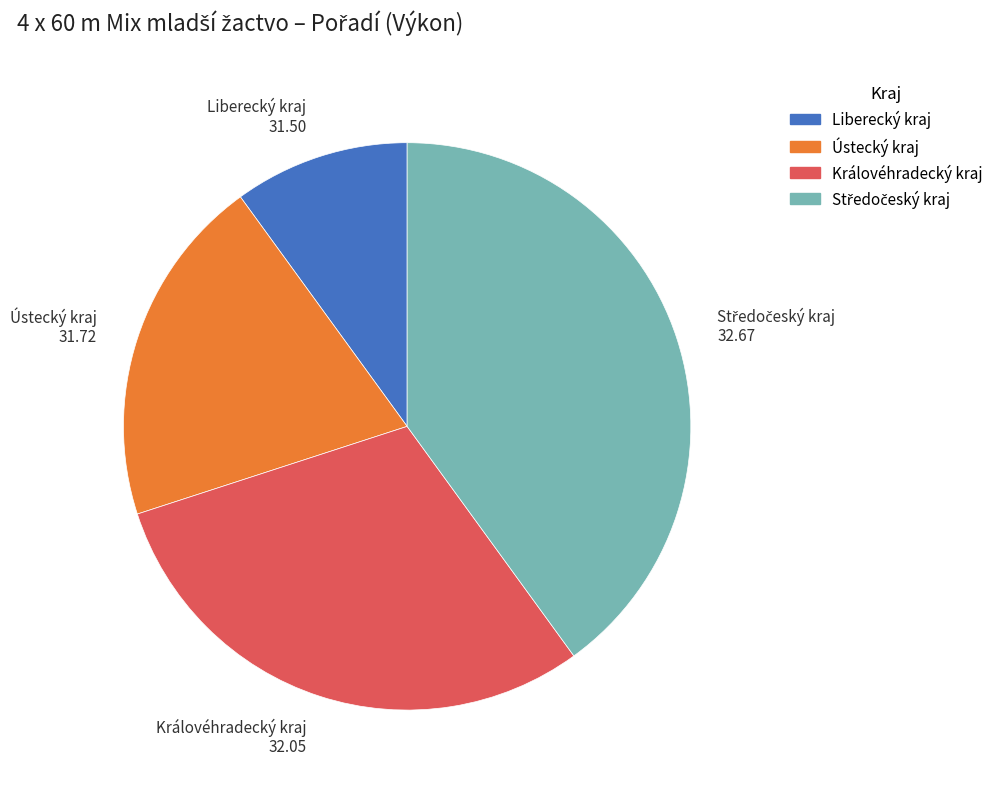

Which slice is the smallest?

Liberecký kraj